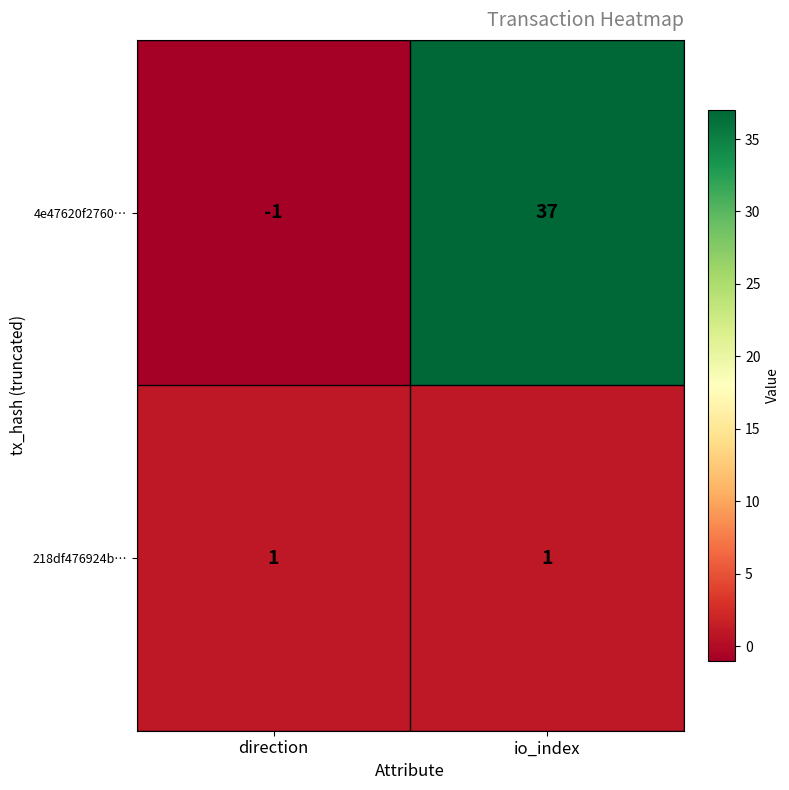

List the series in order of their peak value, highest first.

4e47620f2760…, 218df476924b…